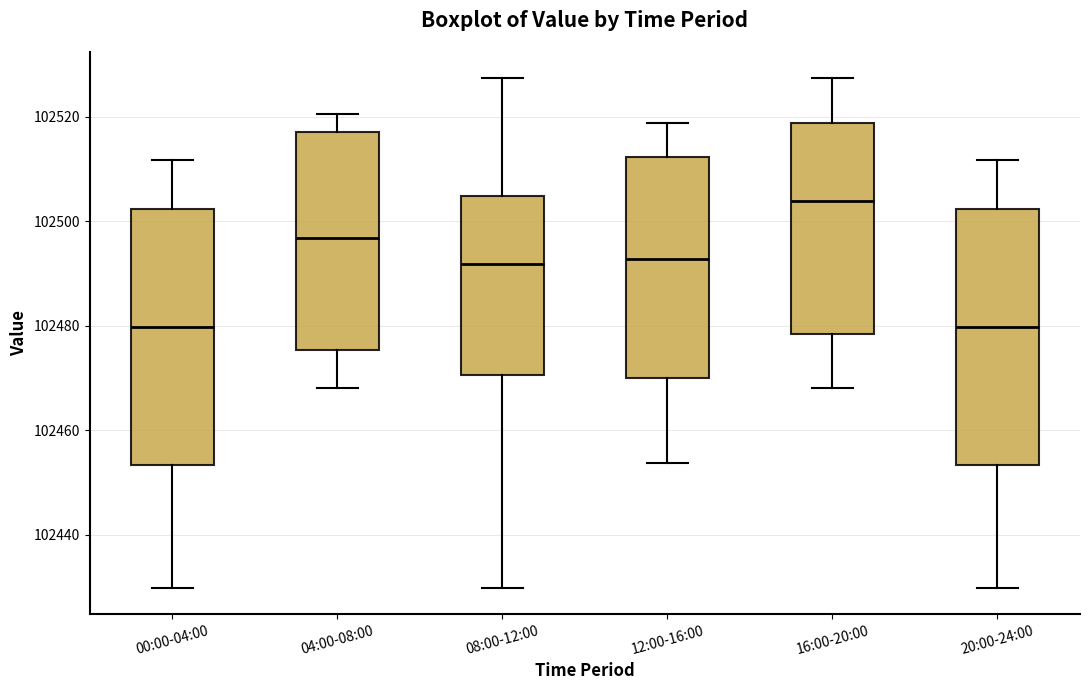

Reading left to right, read every box against the y-axis: the position of its median line, the range the box covers, and the ends of its whiskers. The values are not printed on the chart, so give them approximately, as read against the axis.

00:00-04:00: median 102480, box 102454 to 102502, whiskers 102430 to 102512
04:00-08:00: median 102496, box 102476 to 102518, whiskers 102468 to 102520
08:00-12:00: median 102492, box 102470 to 102504, whiskers 102430 to 102528
12:00-16:00: median 102492, box 102470 to 102512, whiskers 102454 to 102518
16:00-20:00: median 102504, box 102478 to 102518, whiskers 102468 to 102528
20:00-24:00: median 102480, box 102454 to 102502, whiskers 102430 to 102512